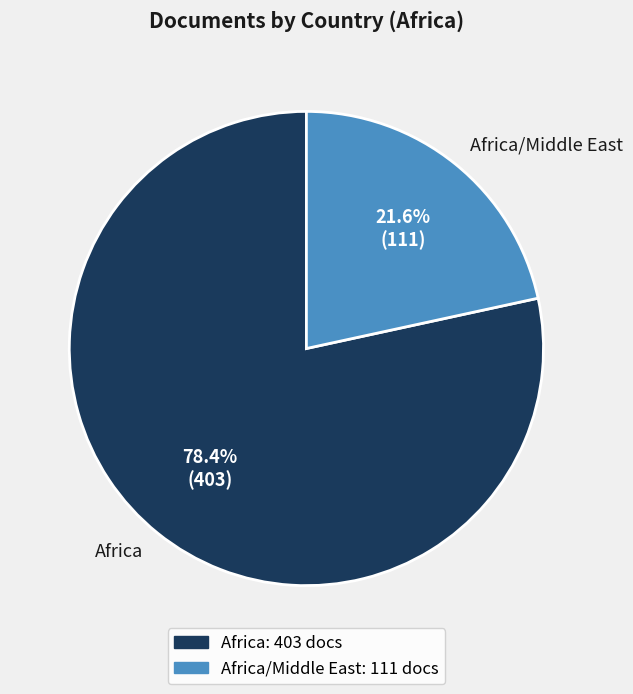

What is the ratio of the value at Africa to the value at Africa/Middle East?

3.6